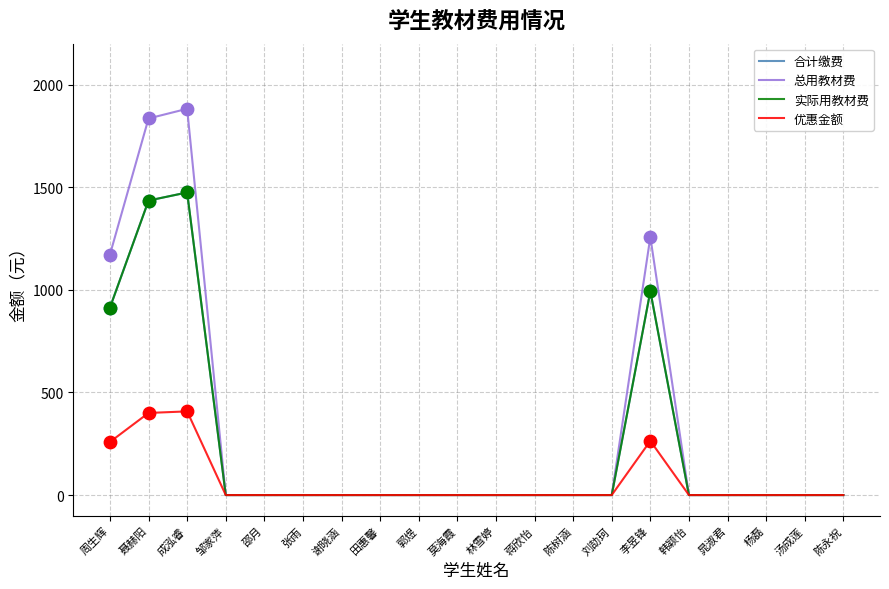

Which series has the largest total across all categories?

总用教材费